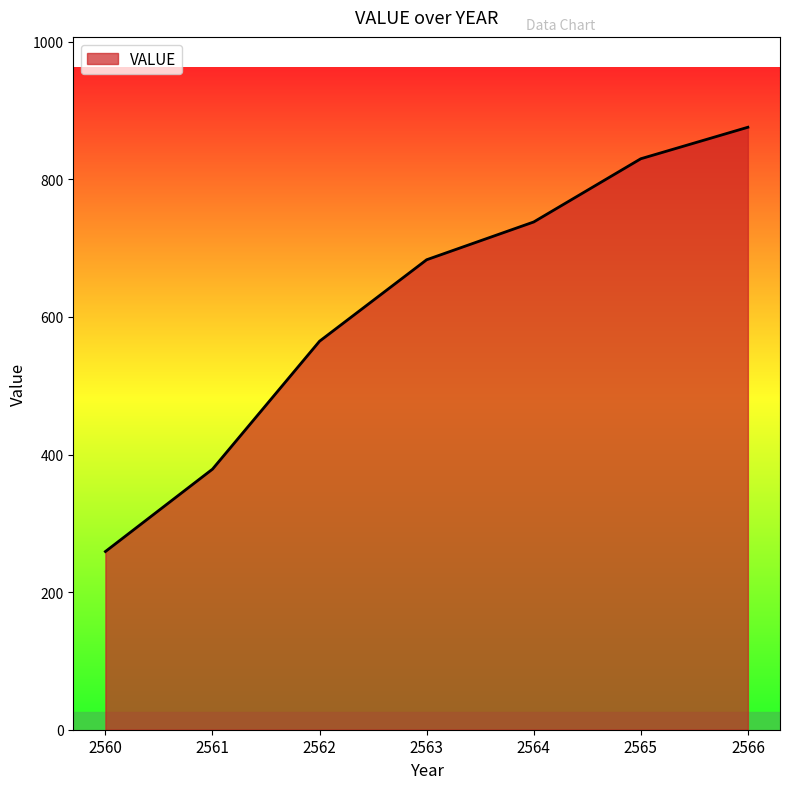

The chart shows a value of 783.7 at 2562. True or false?

False